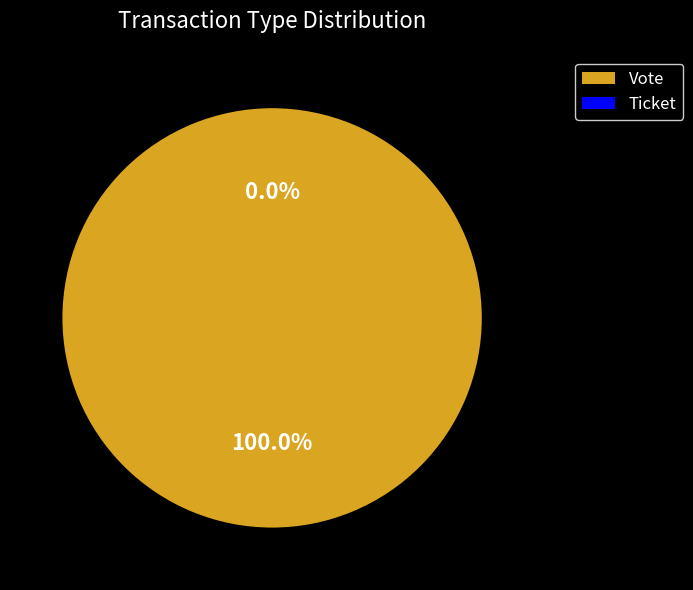

What is the total percentage of Vote and Ticket?

100.0%